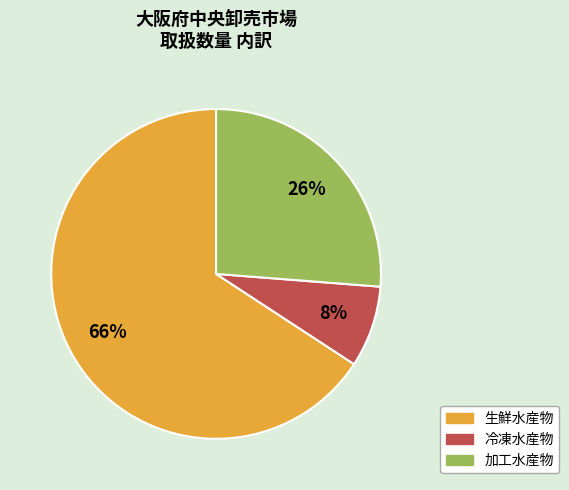

To the nearest percent, what is the difference between the largest and smallest slice percentages?

58%